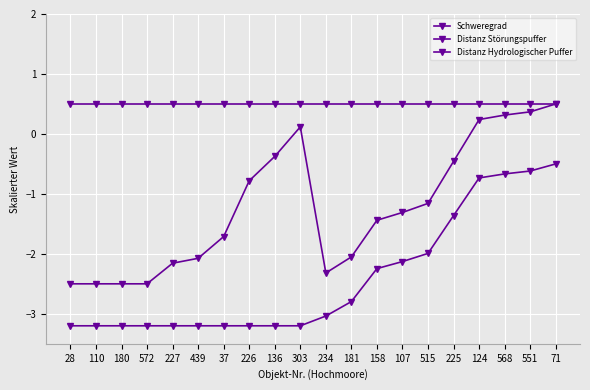

What is the total value across all series at 158?

-3.2